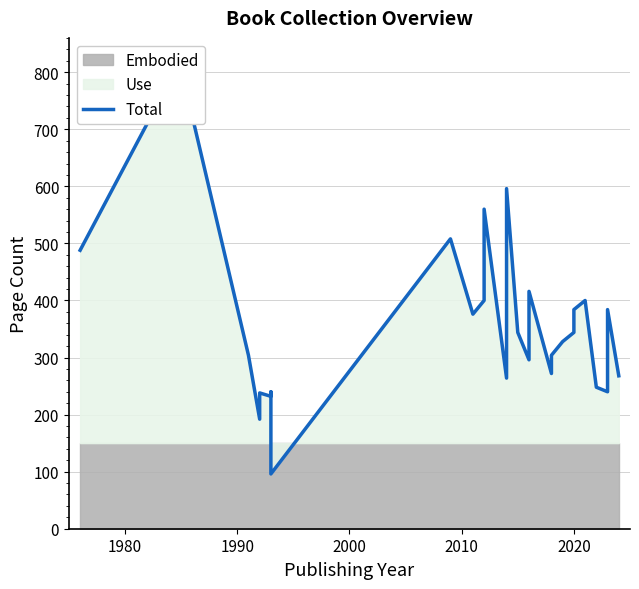

Does the chart have visible grid lines?

Yes